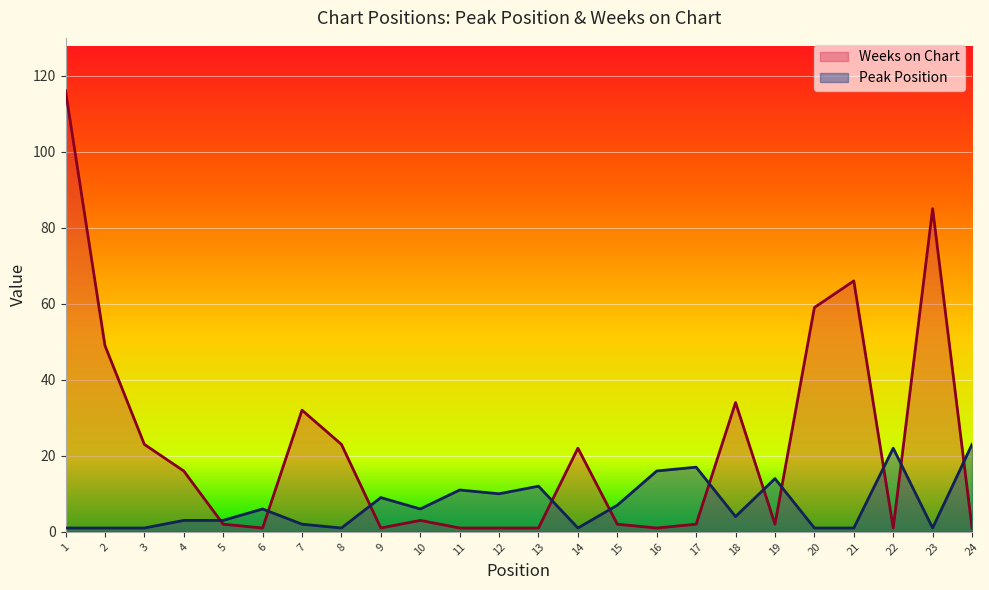

Between 1 and 7, which series saw the biggest shift?

Weeks on Chart